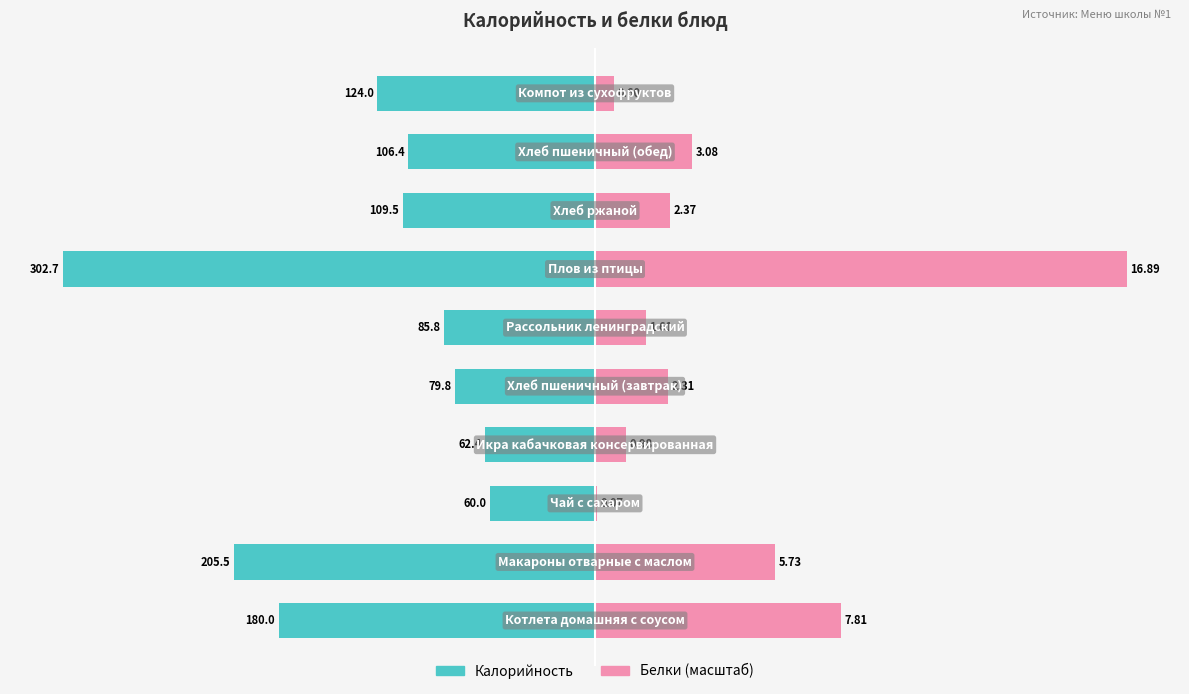

The value of Калорийность at 9 is -124.0. True or false?

True